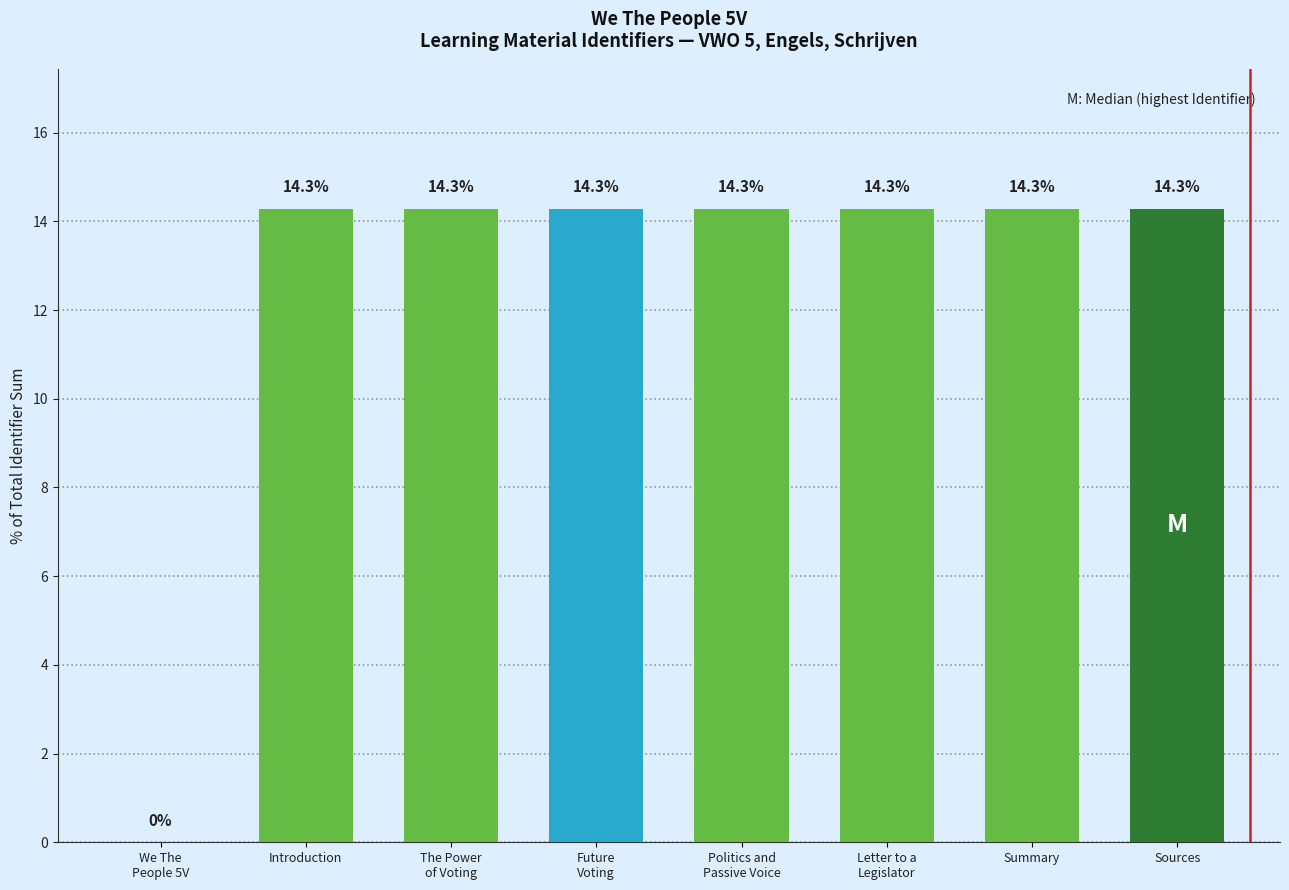

Reading left to right, list all the values displayed in this chart.

0.0	14.3	14.3	14.3	14.3	14.3	14.3	14.3